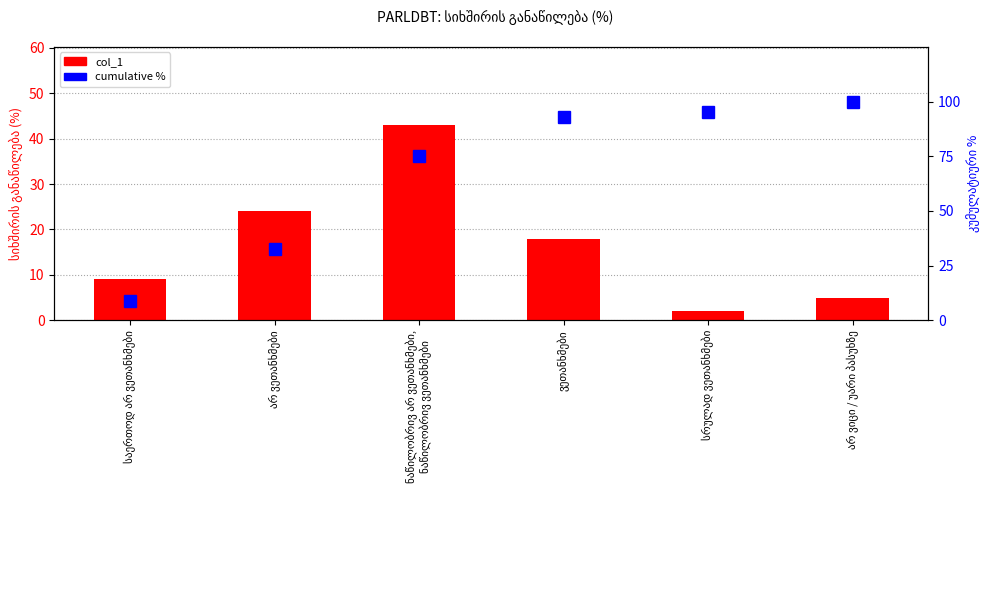

Which series has the largest total across all categories?

cumulative %